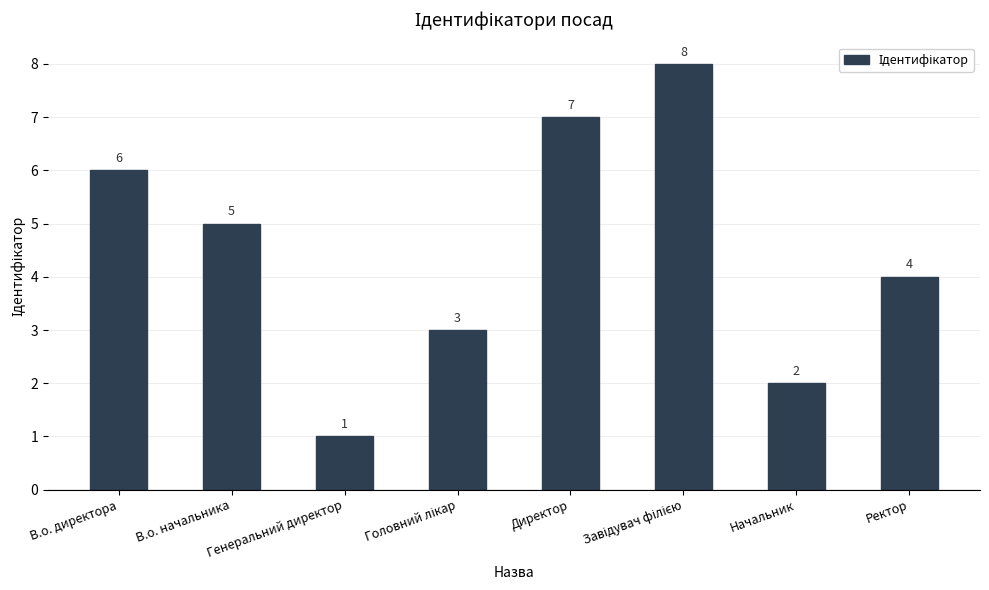

Reading right to left, list all the values displayed in this chart.

4	2	8	7	3	1	5	6